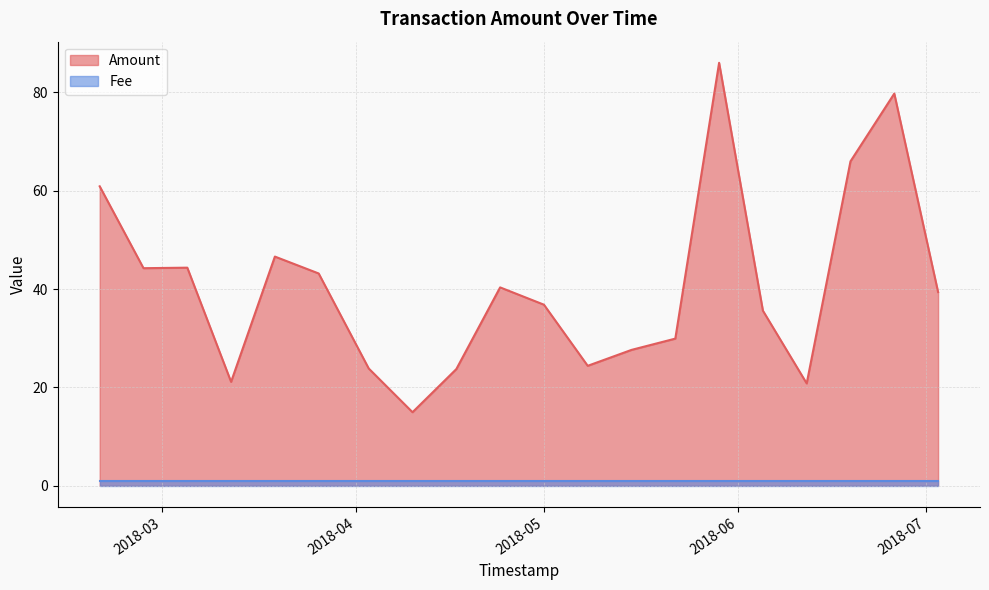

Is it true that Fee equals 0.3 at 2018-05-22?

False